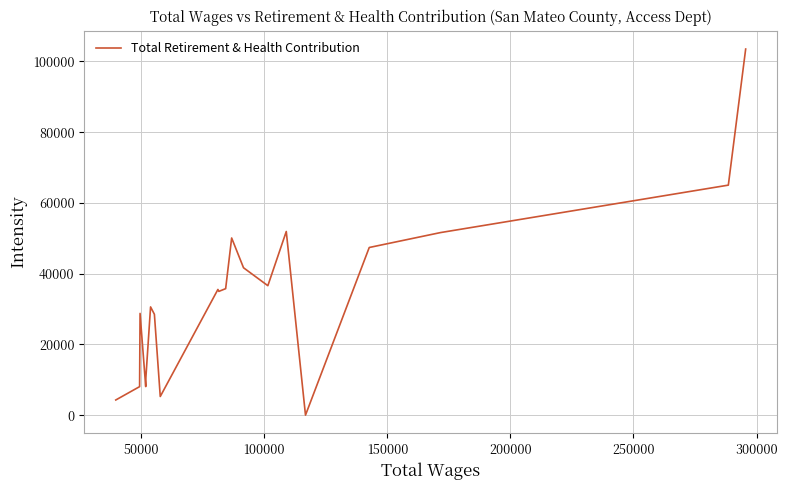

Does the chart have visible grid lines?

Yes